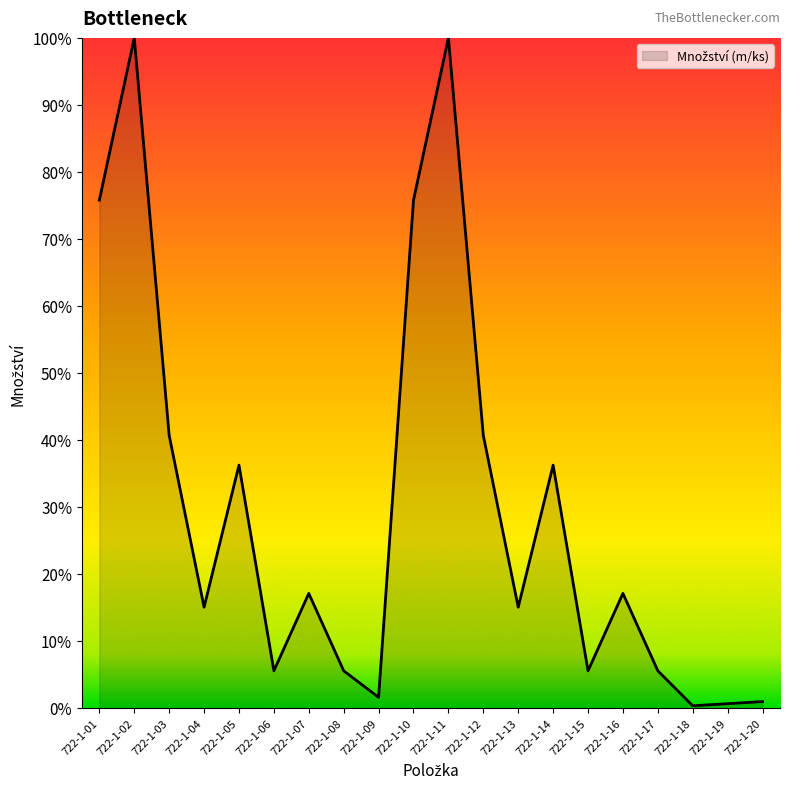

At which label does the data first exceed 17?

722-1-01